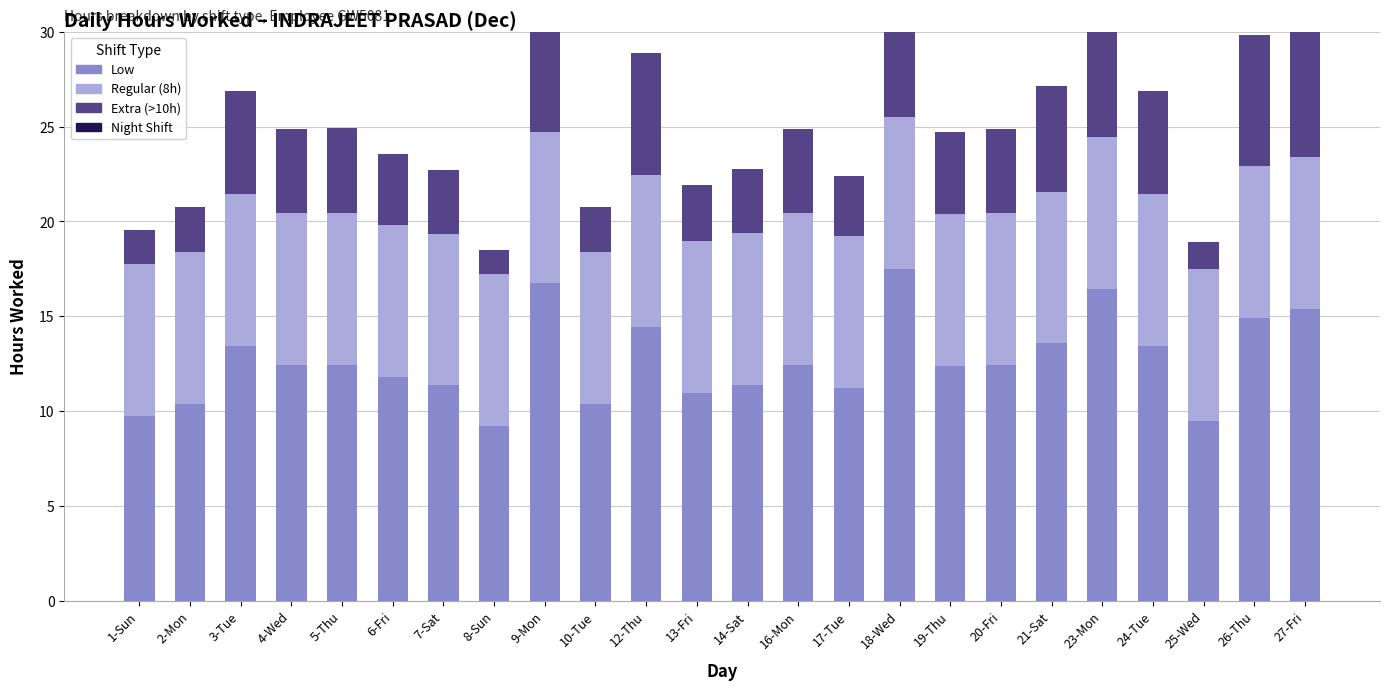

What is the sum of the Low values at 4-Wed and 12-Thu?

26.9